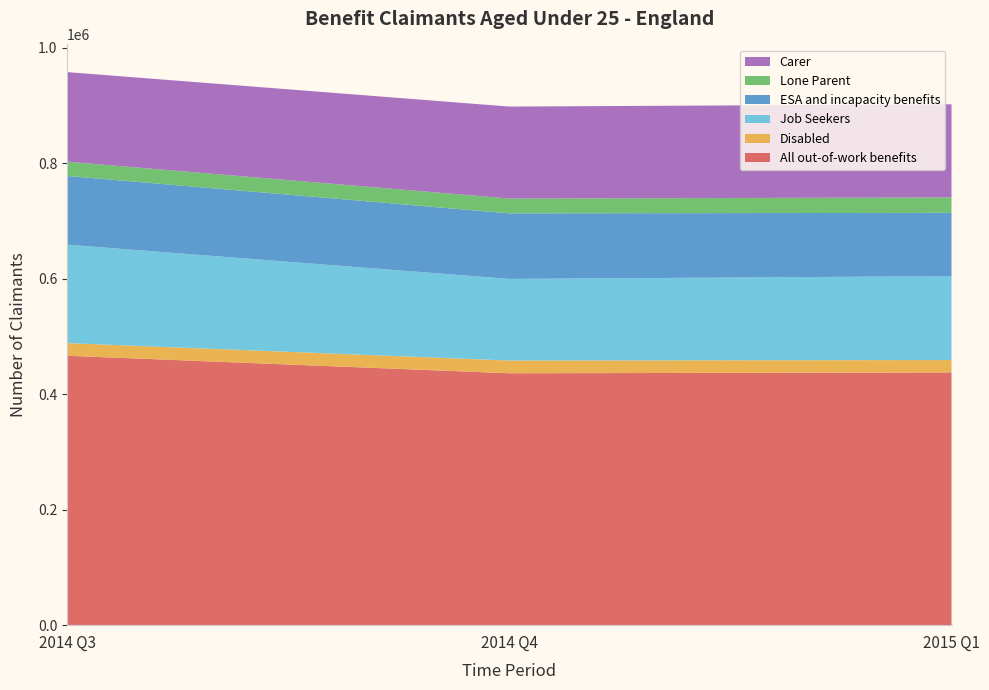

Reading left to right, extract all data points from this chart.

All out-of-work benefits: 2014 Q3=466480	2014 Q4=436170	2015 Q1=437600
Disabled: 2014 Q3=21940	2014 Q4=22060	2015 Q1=21470
Job Seekers: 2014 Q3=170450	2014 Q4=141340	2015 Q1=145320
ESA and incapacity benefits: 2014 Q3=118960	2014 Q4=113520	2015 Q1=109550
Lone Parent: 2014 Q3=24720	2014 Q4=25650	2015 Q1=26700
Carer: 2014 Q3=155130	2014 Q4=159250	2015 Q1=161260